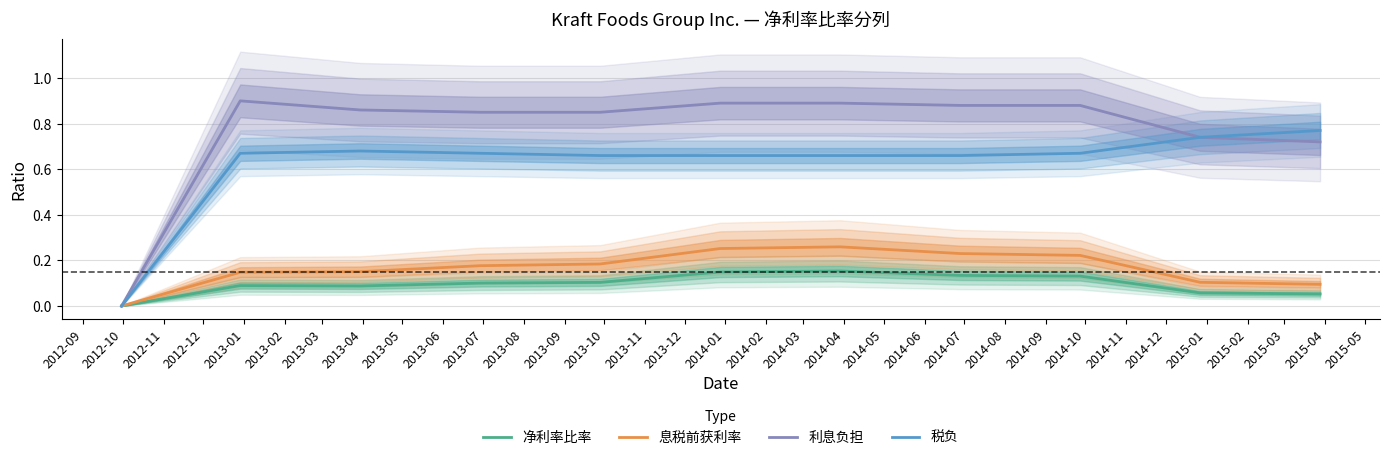

The 利息负担 series shows 1.2 at 2013-06. True or false?

False